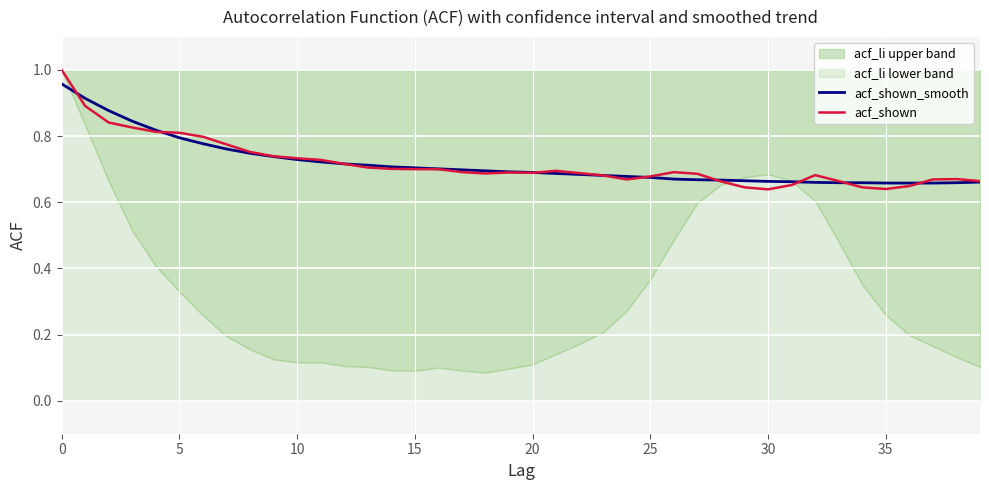

The acf_shown_smooth series shows 1.2 at 17. True or false?

False